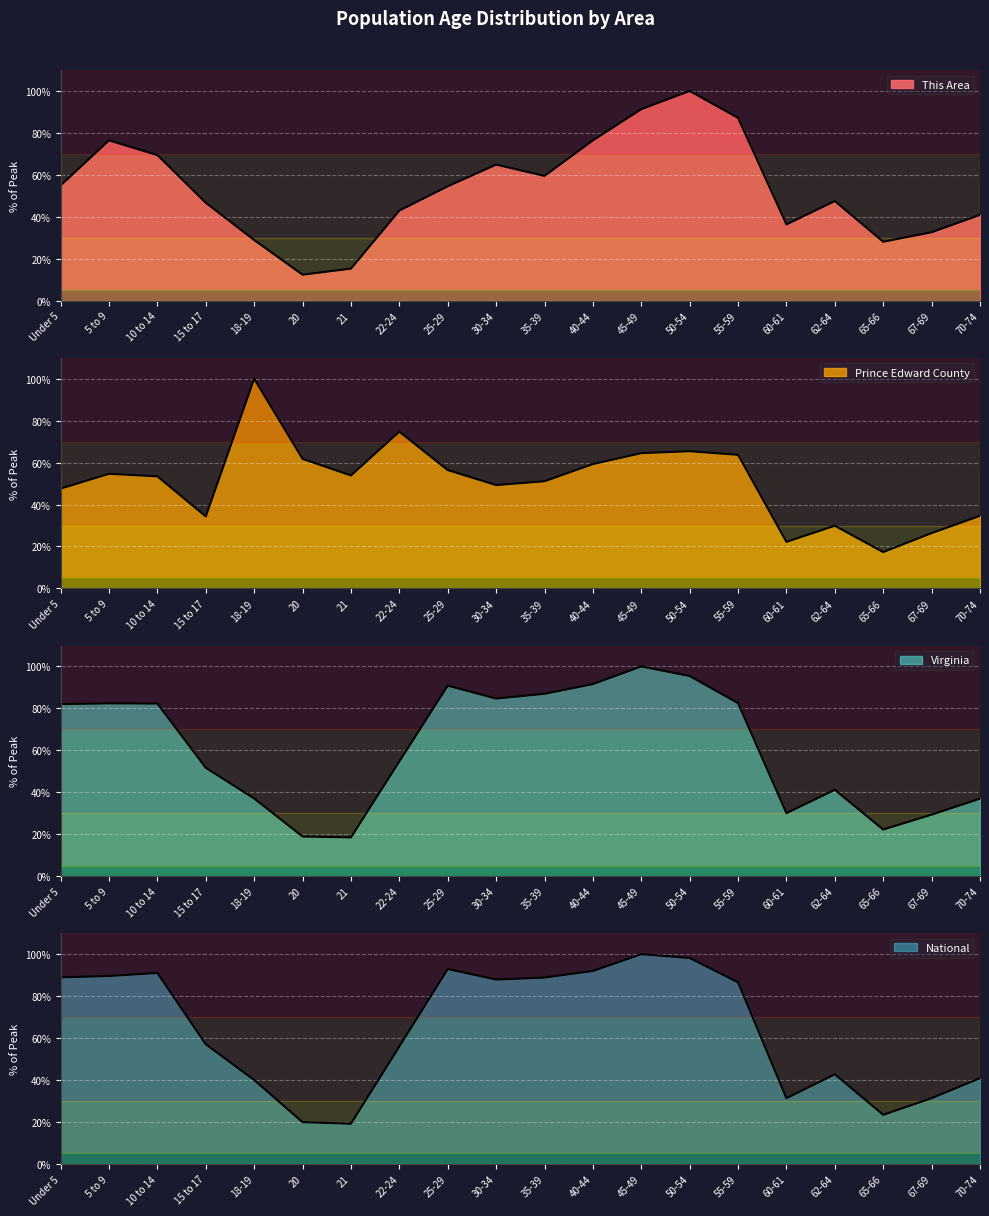

True or false: This Area has more than 2 interior local peaks.

True